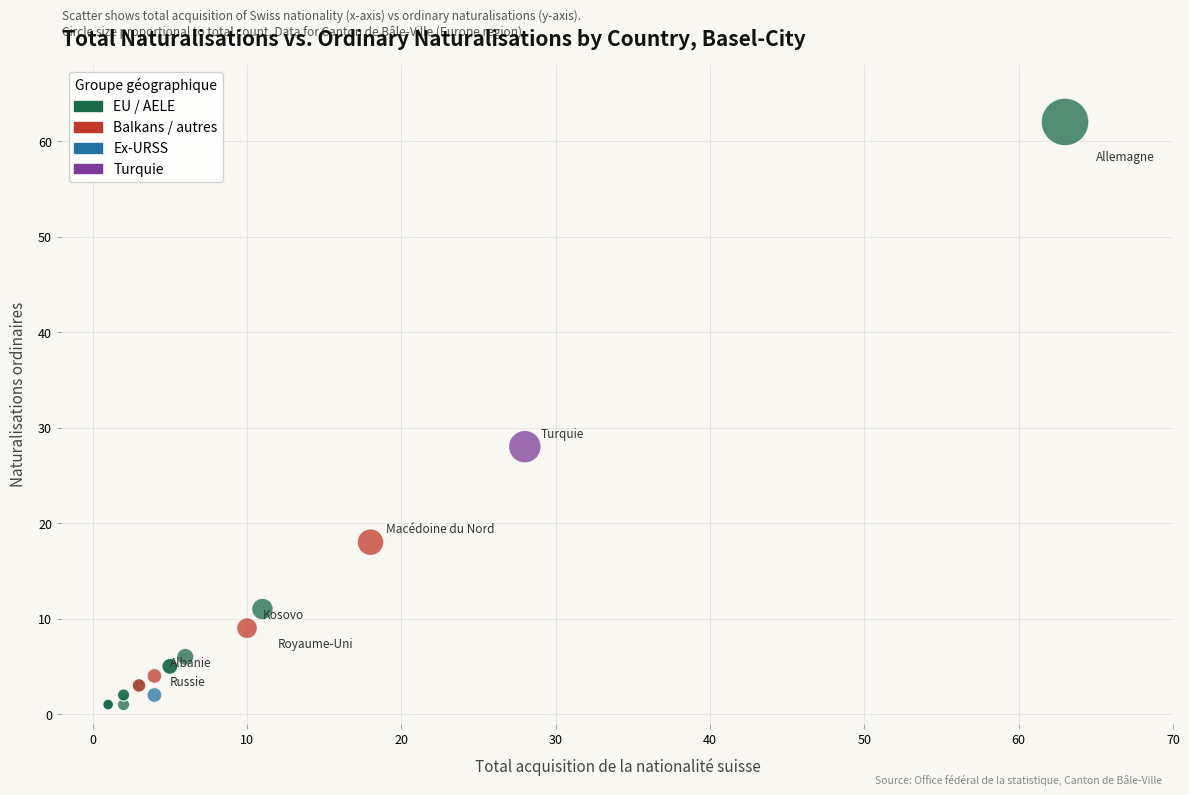

What Y value in the scatter plot is closest to 31?

28